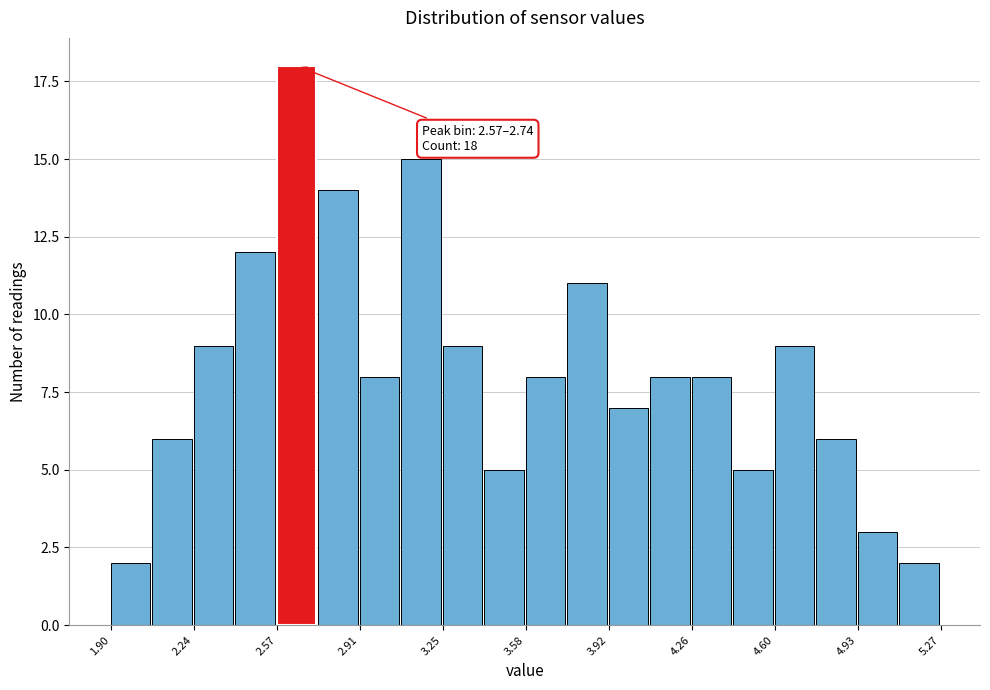

Read against the x-axis, roughly where is the centre of the tallest bar?

2.65